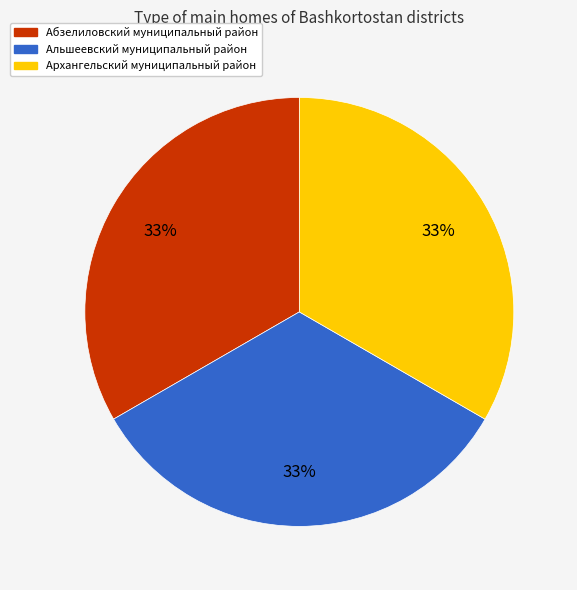

Count the number of slices in the pie.

3